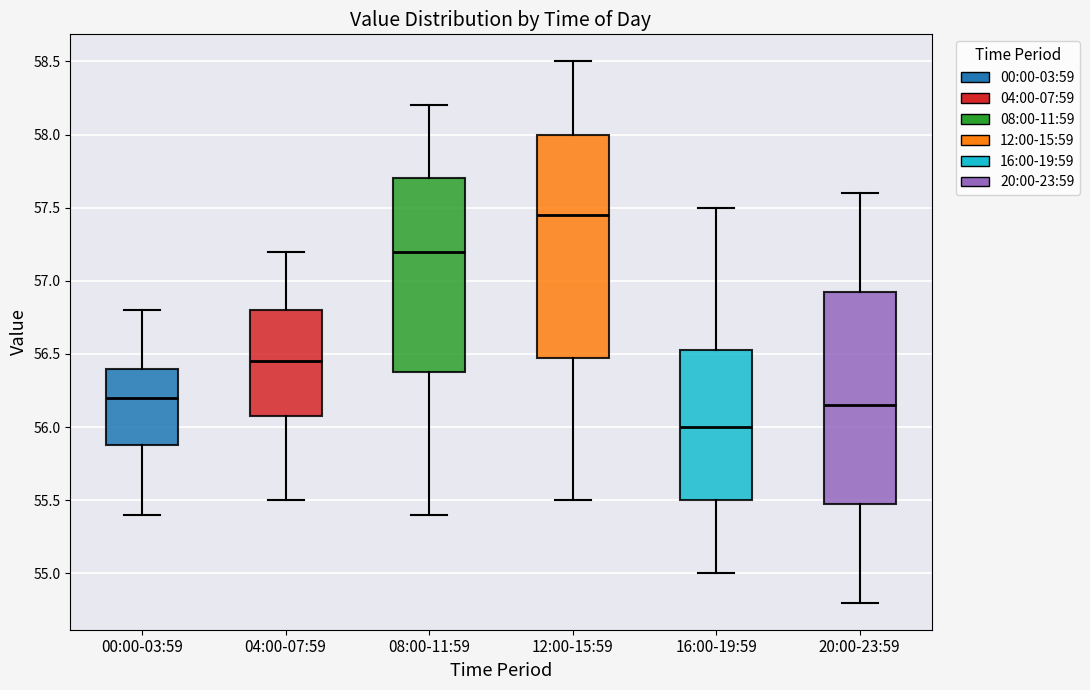

Reading left to right, transcribe this box plot: for each box, give where its median line is, the range the box spans, and where its two whiskers end, as read against the y-axis. The values are not printed on the chart, so give them approximately, as read against the axis.

00:00-03:59: median 56.20, box 55.90 to 56.40, whiskers 55.40 to 56.80
04:00-07:59: median 56.45, box 56.10 to 56.80, whiskers 55.50 to 57.20
08:00-11:59: median 57.20, box 56.40 to 57.70, whiskers 55.40 to 58.20
12:00-15:59: median 57.45, box 56.50 to 58.00, whiskers 55.50 to 58.50
16:00-19:59: median 56.00, box 55.50 to 56.55, whiskers 55.00 to 57.50
20:00-23:59: median 56.15, box 55.50 to 56.95, whiskers 54.80 to 57.60